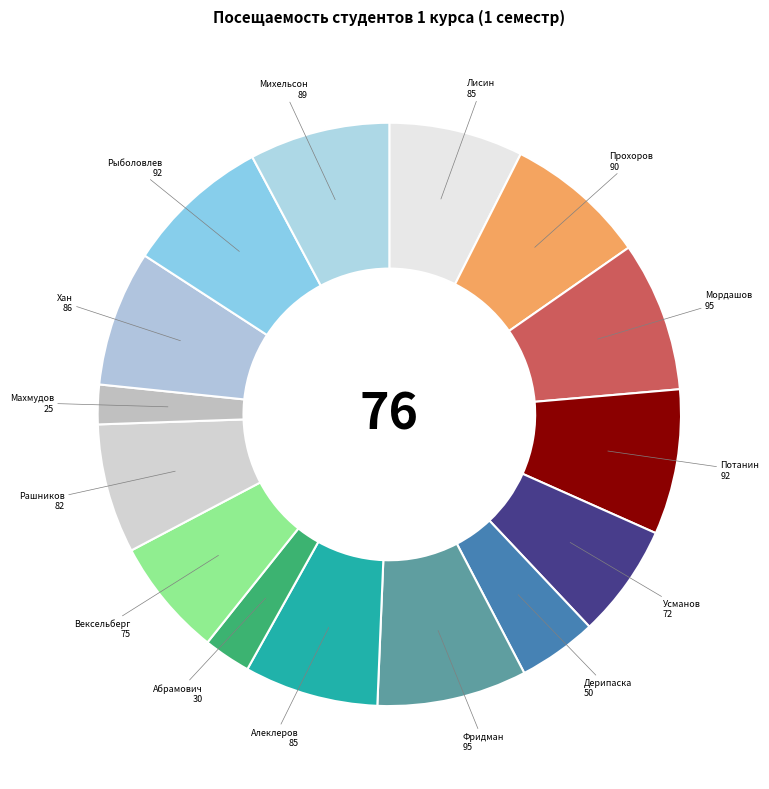

Count the number of slices in the pie.

15